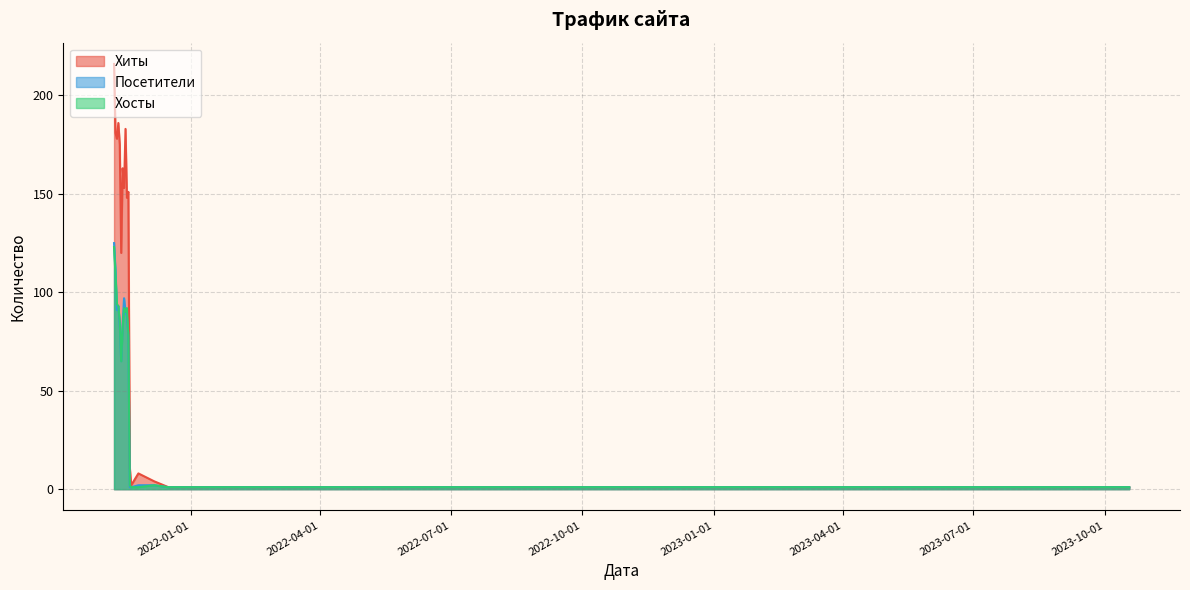

What is the value of the Посетители point at the 6th from the left?

2